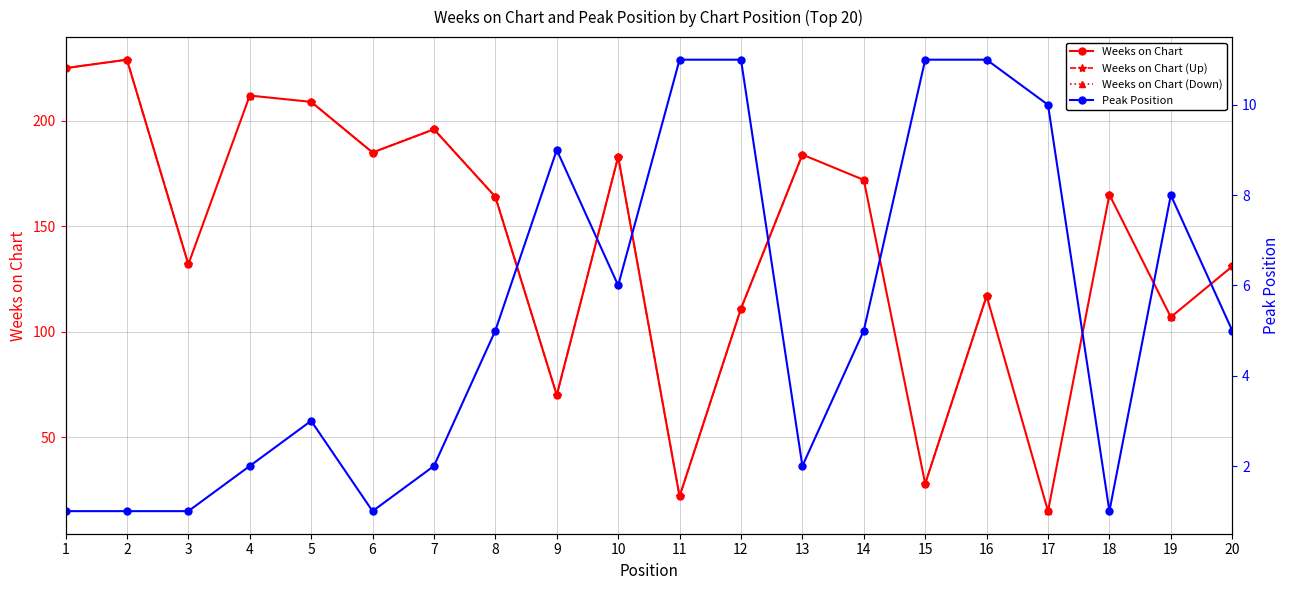

The Weeks on Chart series shows 289.1 at 18. True or false?

False